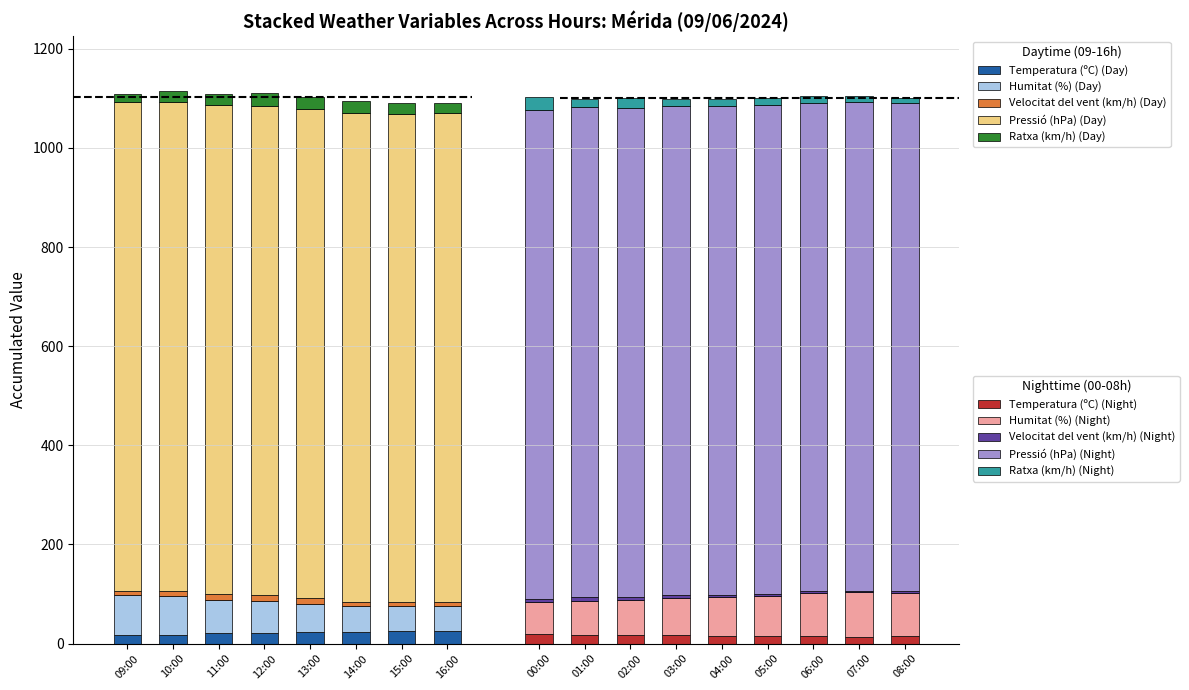

What is the average value of the Pressió (hPa) series?

986.0